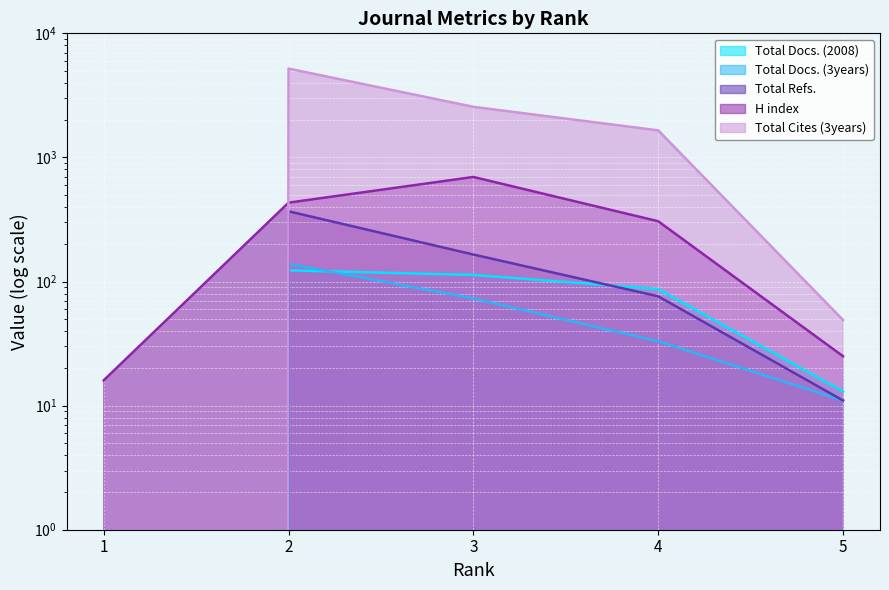

Reading right to left, extract all data points from this chart.

H index: 25	306	696	432	16
Total Docs. (2008): 13	87	113	123	0
Total Docs. (3years): 11	33	73	139	0
Total Refs.: 11	76	165	368	0
Total Cites (3years): 49	1652	2557	5197	0